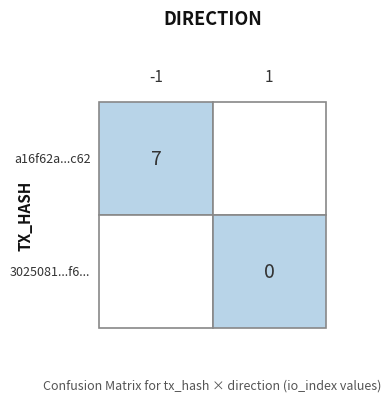

The a16f62a192238d9b0e13c1260960214cb722c62 series shows -1 at direction. True or false?

True